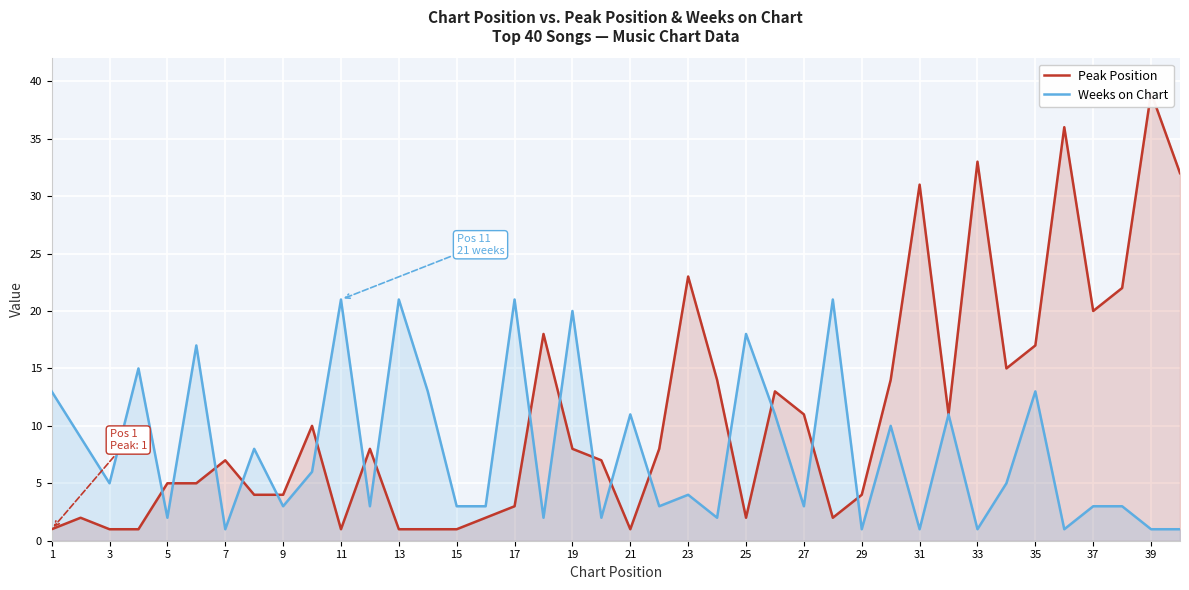

At which label does Peak Position reach its minimum?

1